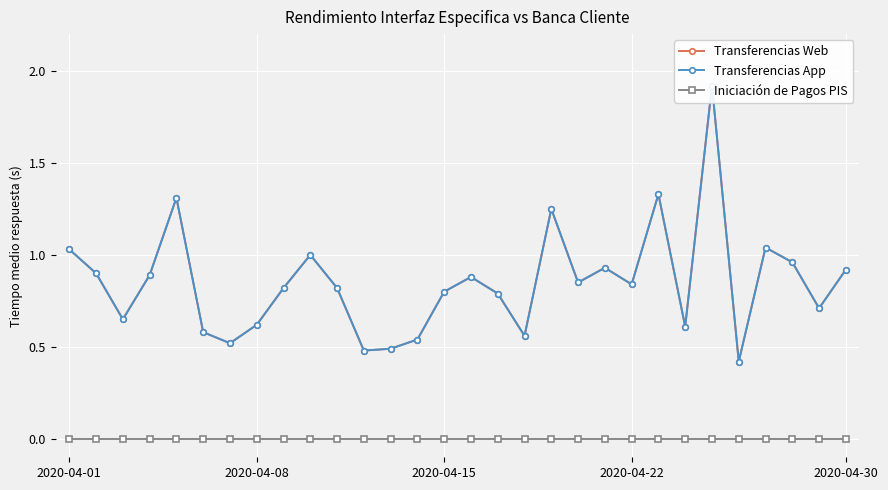

What is the difference between the Transferencias Web values at 26 and 22?

0.3